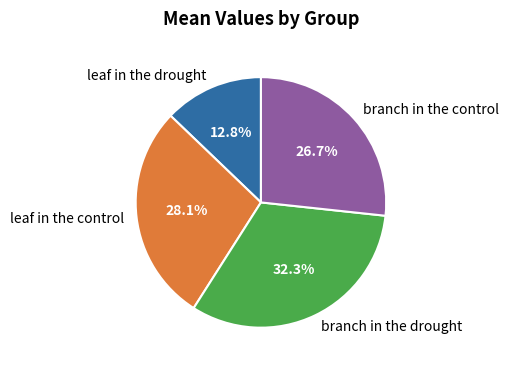

Does leaf in the control account for over 50% of the chart?

No